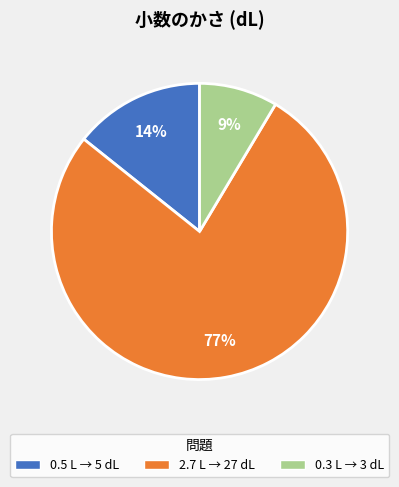

To the nearest percent, what percentage of the pie is 2.7 L?

77%